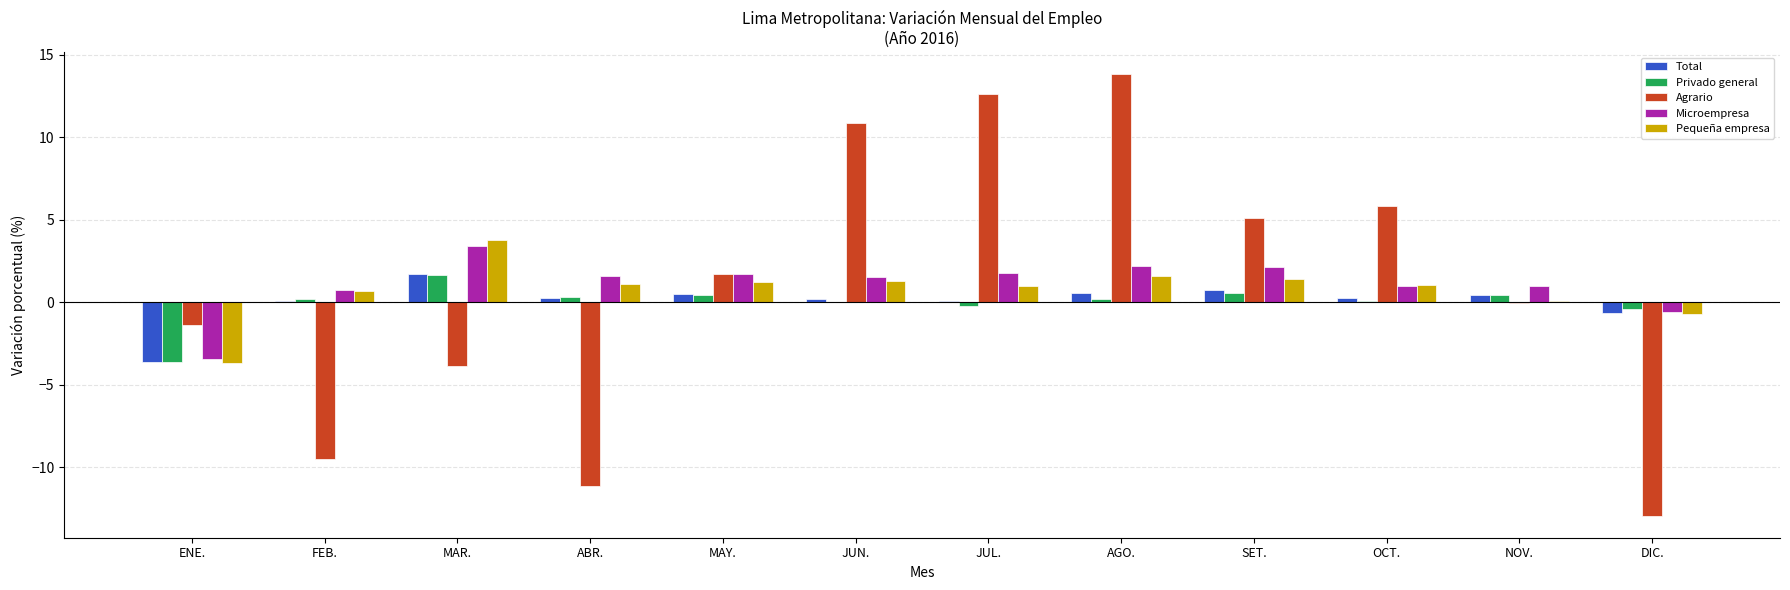

At which label does Agrario reach its peak?

AGO.